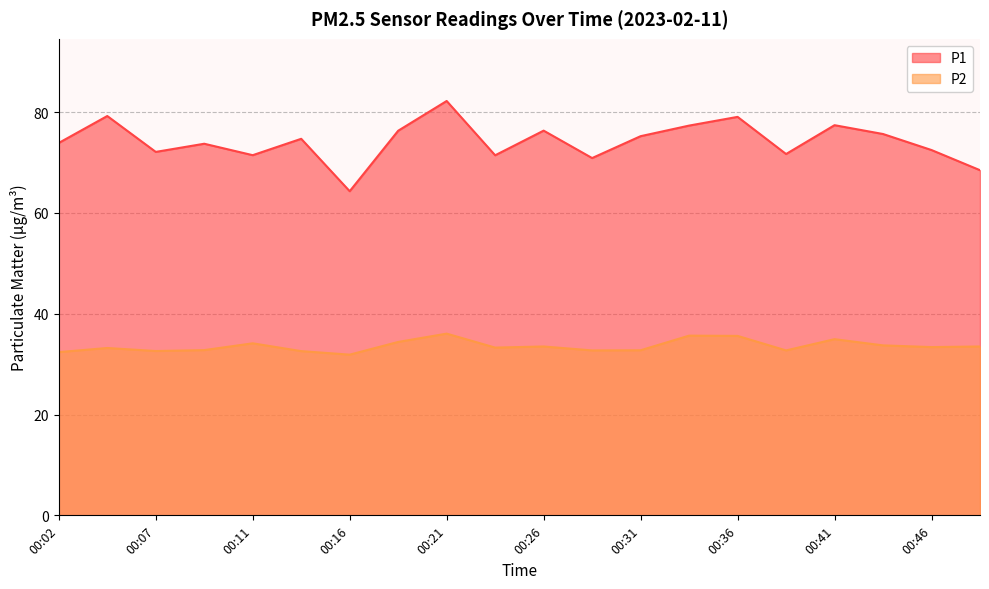

Rank the categories by P2 value from highest to lowest.

00:21, 00:34, 00:36, 00:41, 00:19, 00:11, 00:43, 00:26, 00:48, 00:46, 00:24, 00:04, 00:09, 00:31, 00:29, 00:38, 00:07, 00:14, 00:02, 00:16